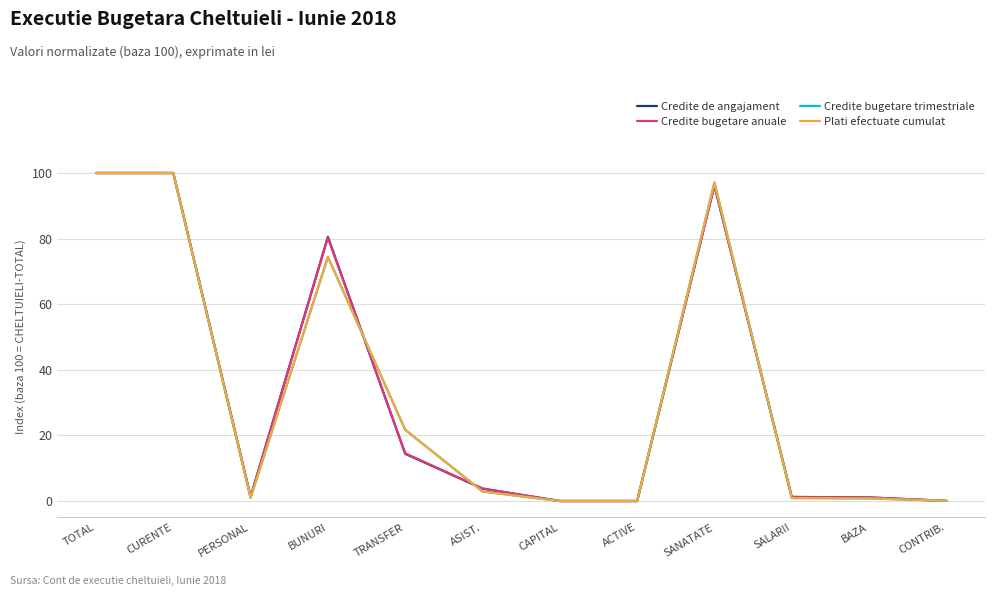

What position from the right is TRANSFER?

8